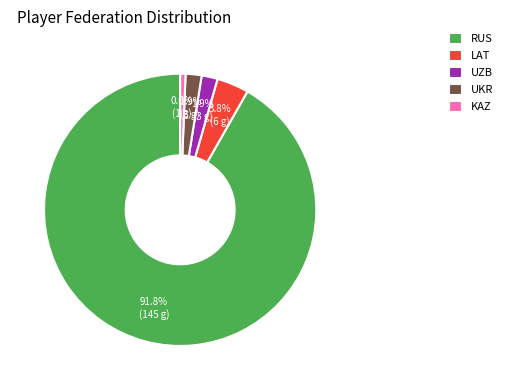

Does any single category account for the majority?

Yes